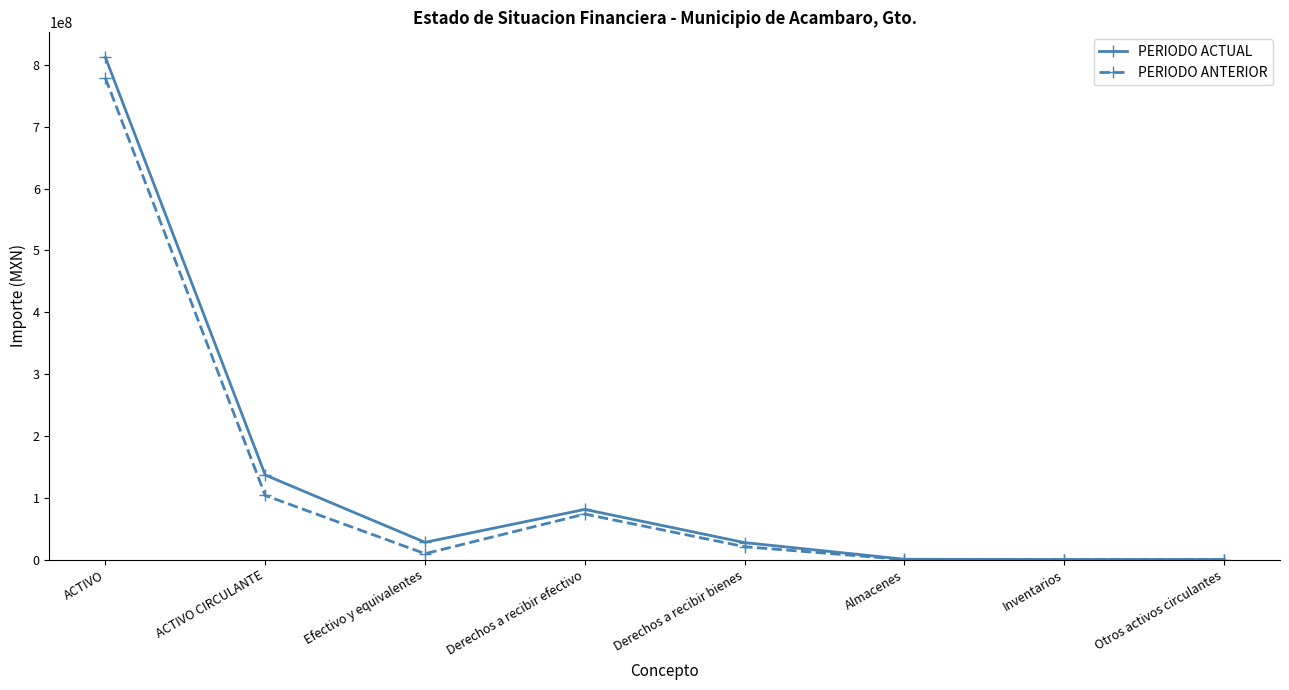

The value of PERIODO ACTUAL at ACTIVO is 1282809076.9. True or false?

False